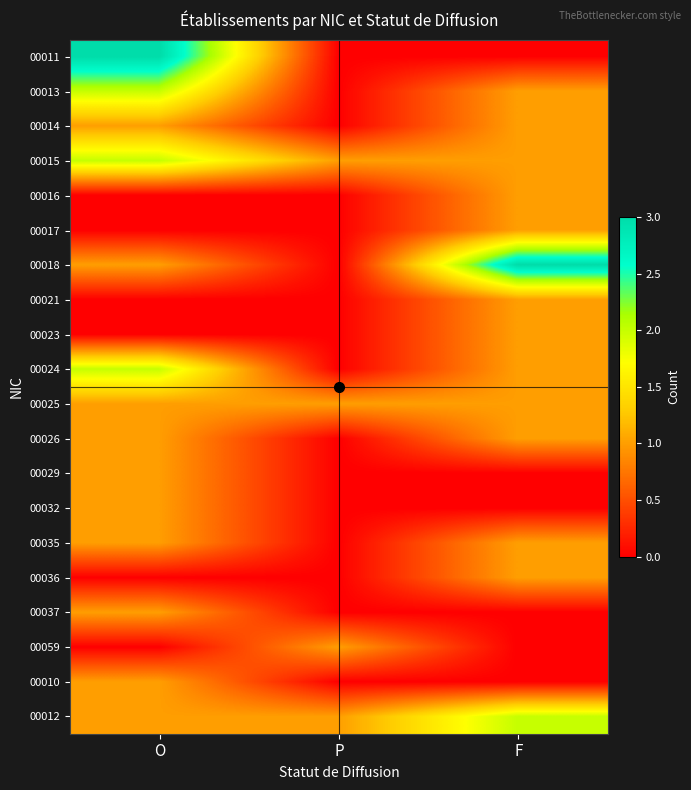

Reading right to left, what are all the values shown in this chart?

00011: F=0	P=0	O=3
00013: F=1	P=0	O=2
00014: F=1	P=0	O=1
00015: F=1	P=1	O=2
00016: F=1	P=0	O=0
00017: F=1	P=0	O=0
00018: F=3	P=0	O=1
00021: F=1	P=0	O=0
00023: F=1	P=0	O=0
00024: F=1	P=0	O=2
00025: F=1	P=1	O=1
00026: F=1	P=0	O=1
00029: F=0	P=0	O=1
00032: F=0	P=0	O=1
00035: F=1	P=0	O=1
00036: F=1	P=0	O=0
00037: F=0	P=0	O=1
00059: F=0	P=1	O=0
00010: F=0	P=0	O=1
00012: F=2	P=1	O=1